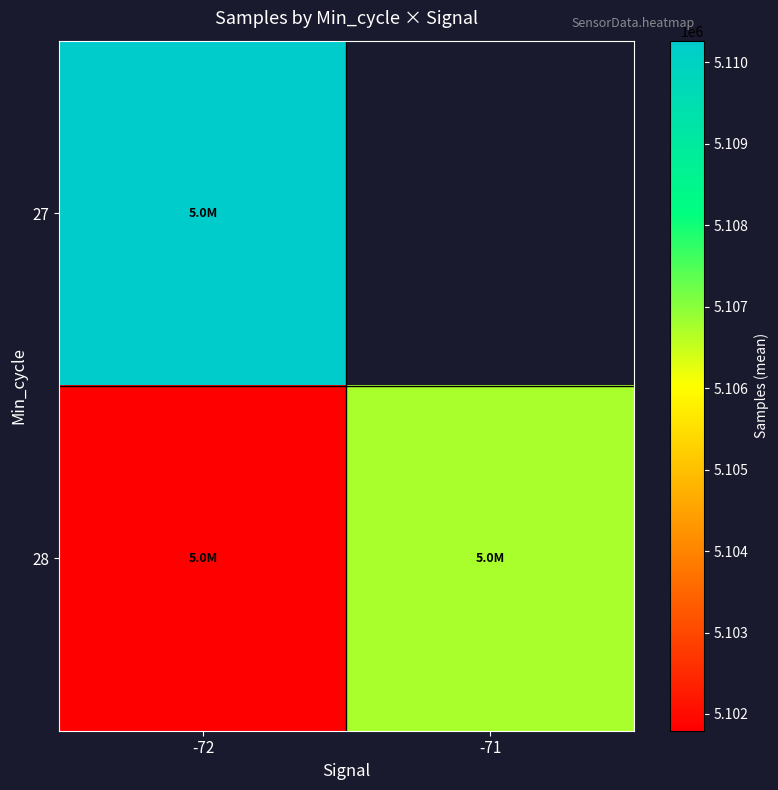

At which label is 27 closest to 5110266?

-72